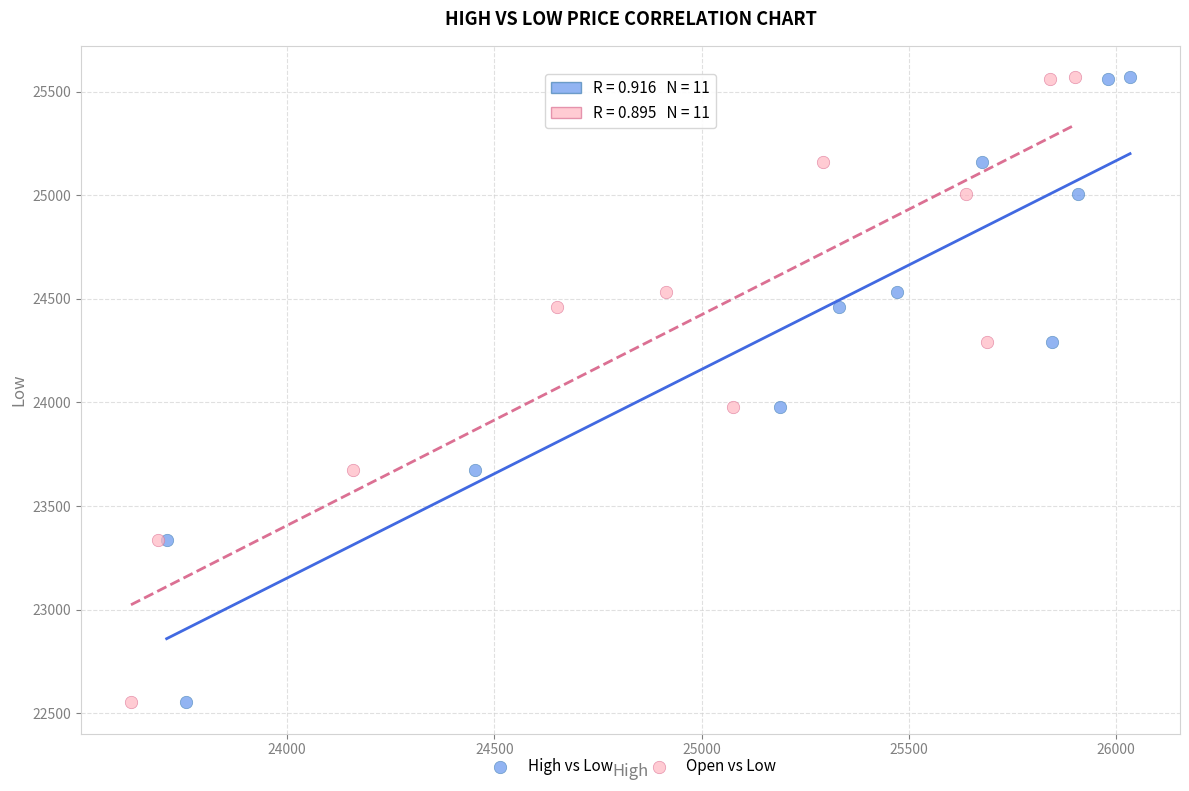

What are all the series names shown in the legend?

High vs Low, Open vs Low